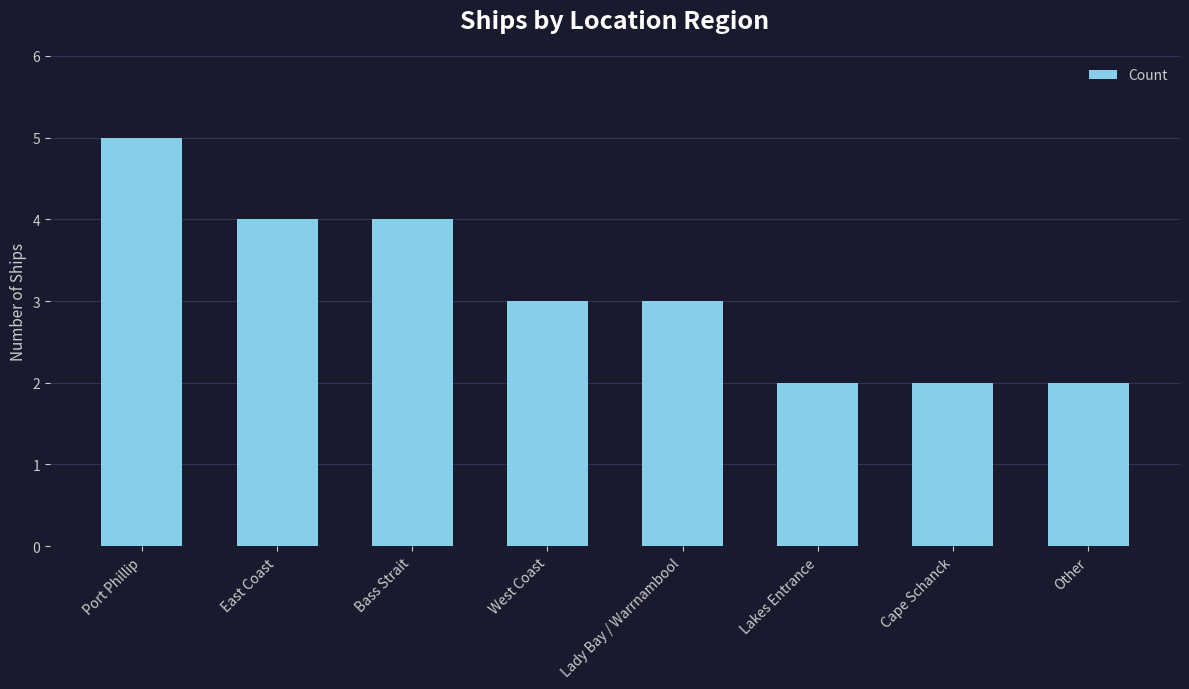

What is the sum of all values?

25